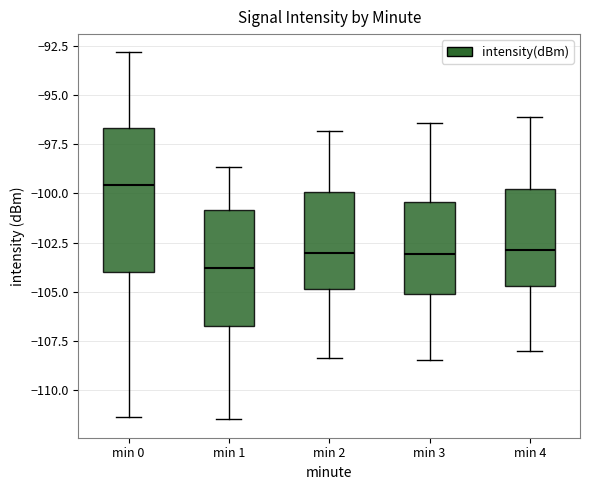

Comparing the boxes themselves (not the whiskers), which one is the tallest?

min 0